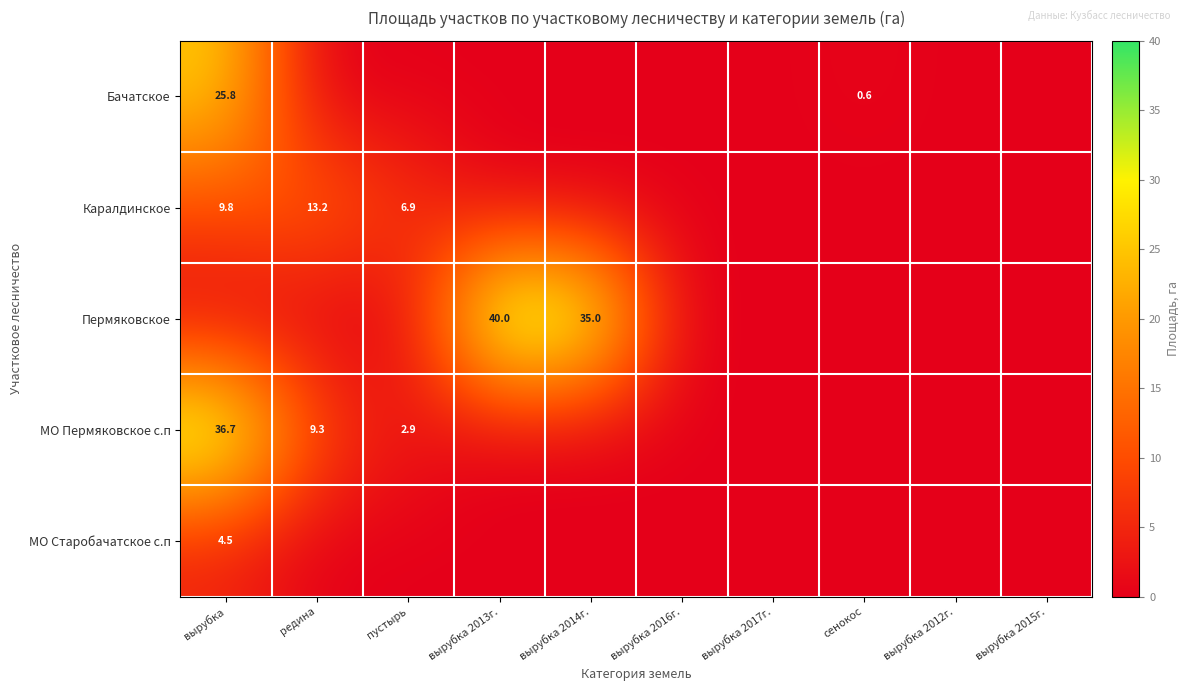

True or false: МО Пермяковское с.п has a value of 9.3 at редина.

True